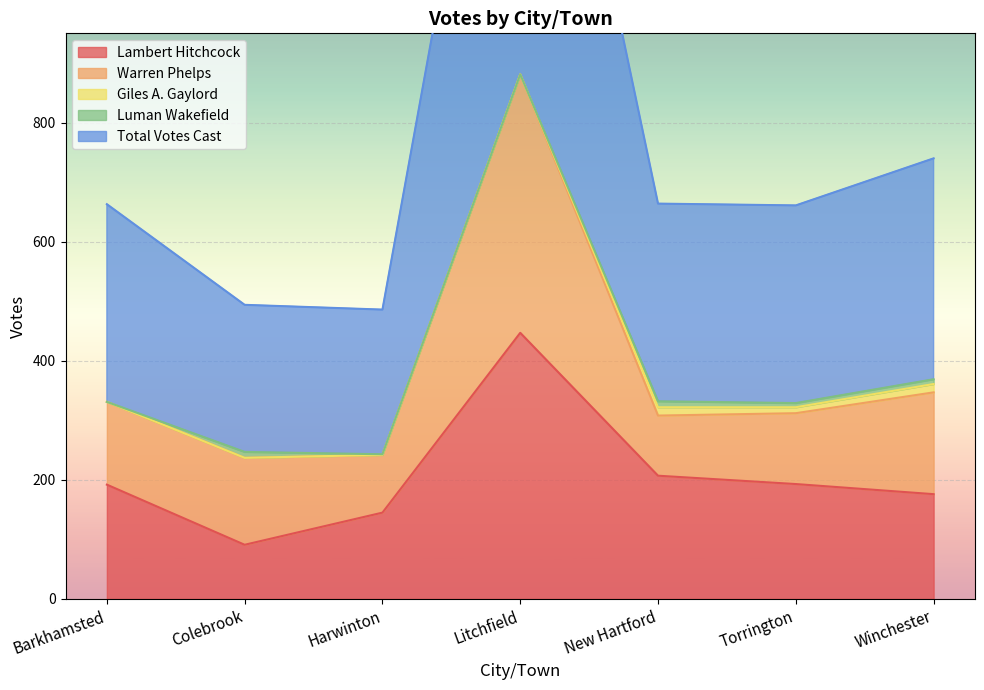

Is the value of Lambert Hitchcock at Barkhamsted greater than the value of Total Votes Cast at Harwinton?

No